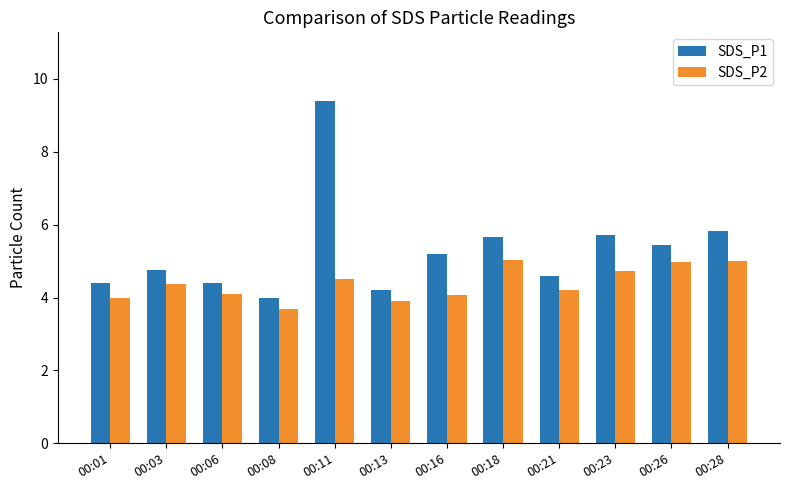

What is the difference between the second highest and second lowest values in the SDS_P2 series?

1.1